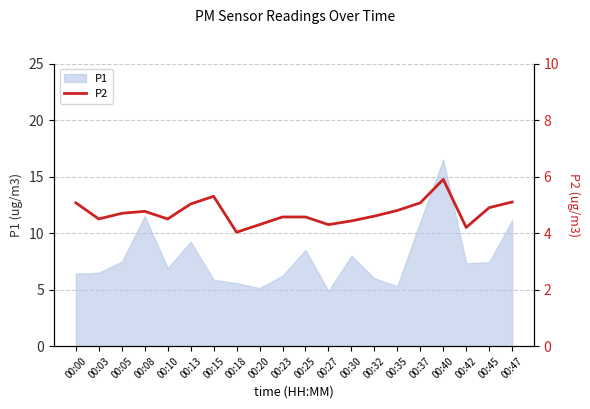

At which label does P1 reach its peak?

00:40